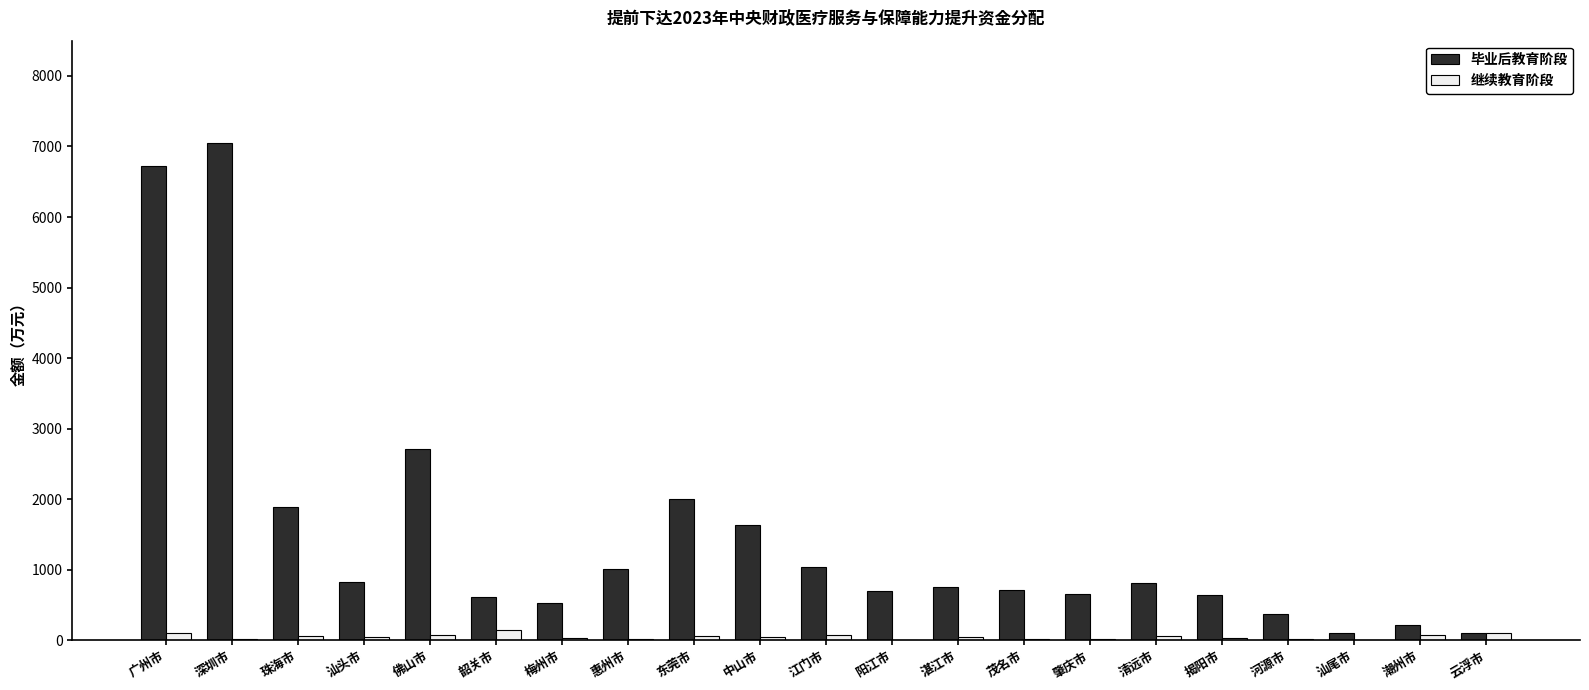

What is the maximum value for 毕业后教育阶段?

7042.9